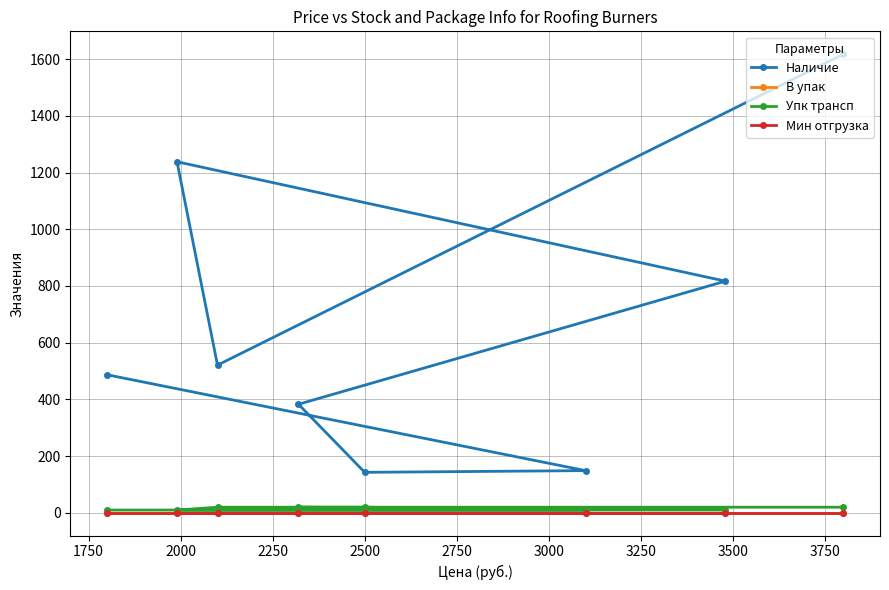

Does the chart have visible grid lines?

Yes